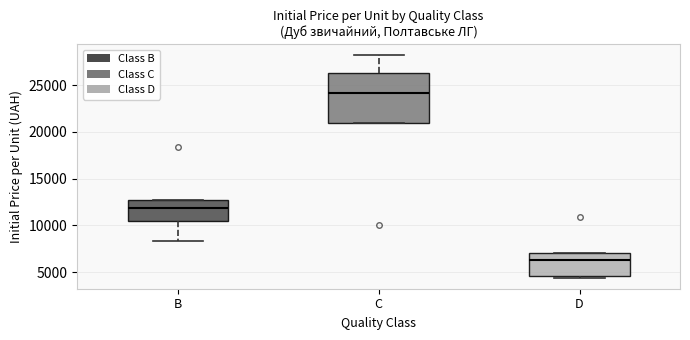

Which box has the lowest median line?

D